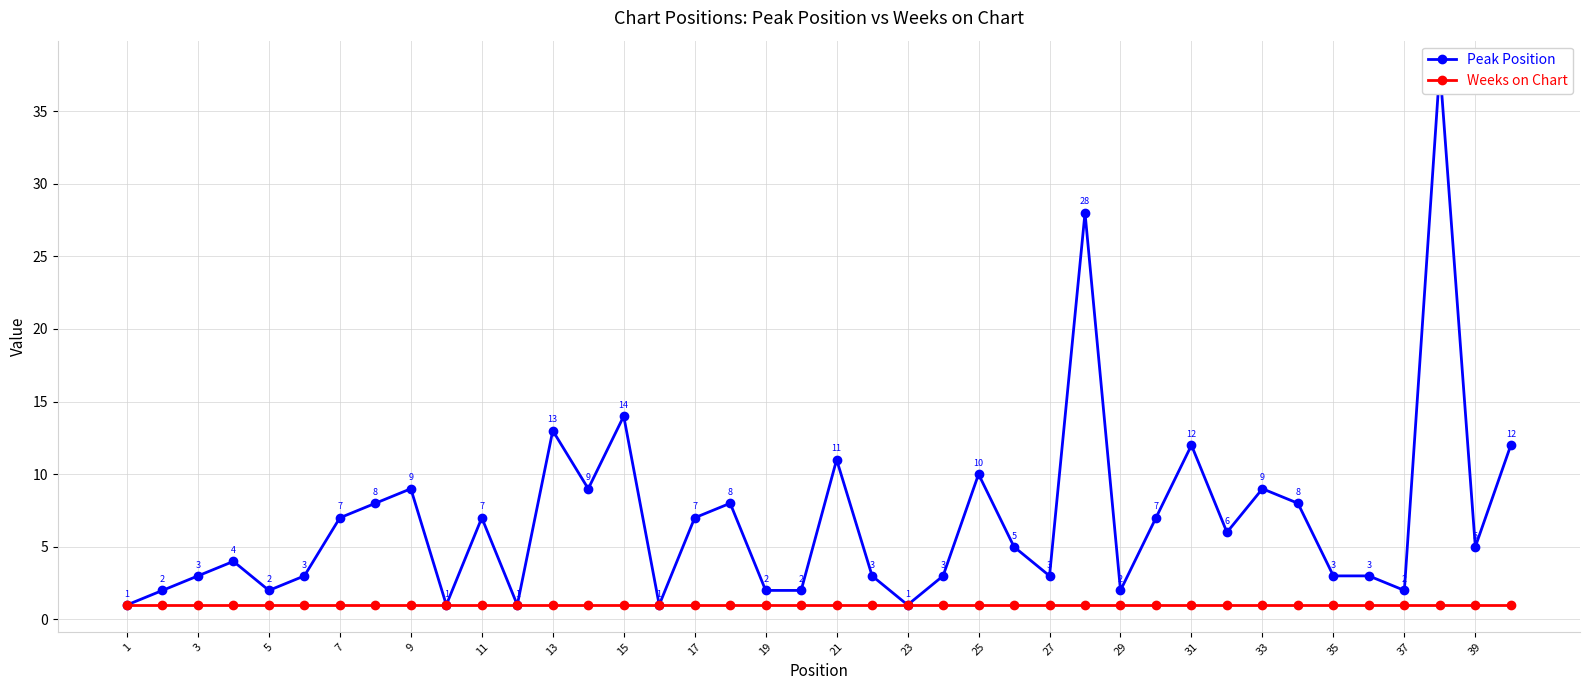

Reading left to right, extract all data points from this chart.

Peak Position: 1	2	3	4	2	3	7	8	9	1	7	1	13	9	14	1	7	8	2	2	11	3	1	3	10	5	3	28	2	7	12	6	9	8	3	3	2	38	5	12
Weeks on Chart: 1	1	1	1	1	1	1	1	1	1	1	1	1	1	1	1	1	1	1	1	1	1	1	1	1	1	1	1	1	1	1	1	1	1	1	1	1	1	1	1